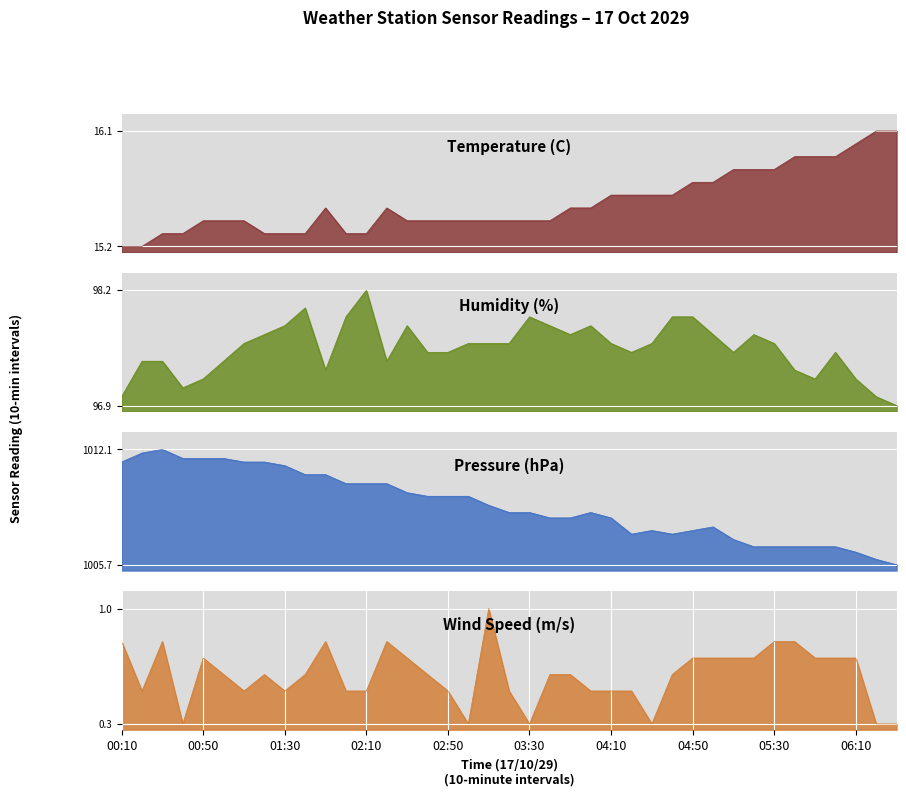

What is the difference between the second highest and minimum values in the Temperature (C) series?

0.9